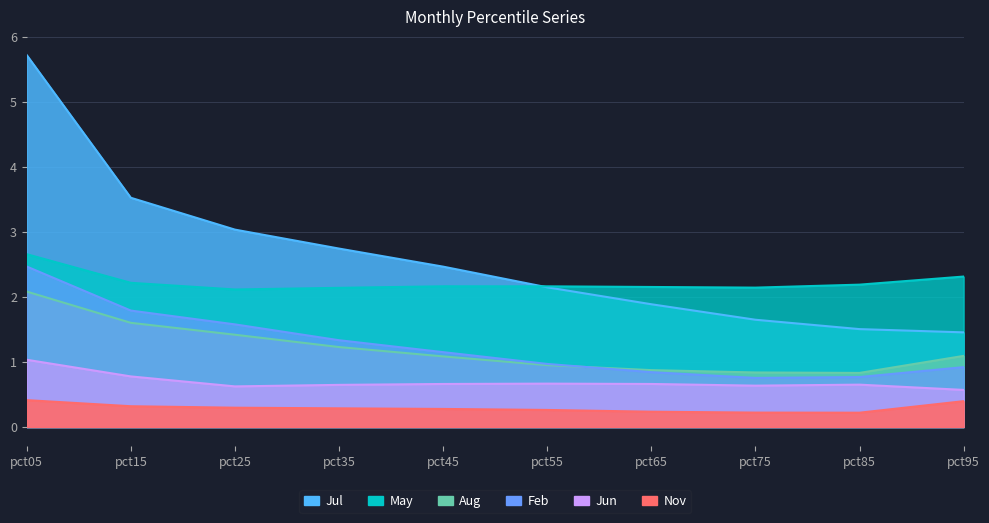

List the labels in order of Nov value, smallest first.

pct85, pct75, pct65, pct55, pct45, pct35, pct25, pct15, pct95, pct05